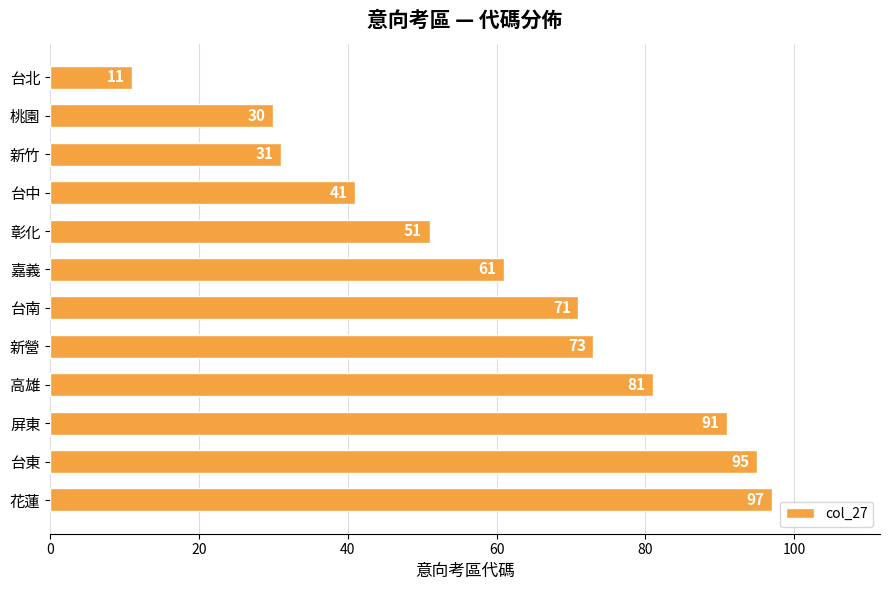

True or false: the data shows 11 at 台北.

True